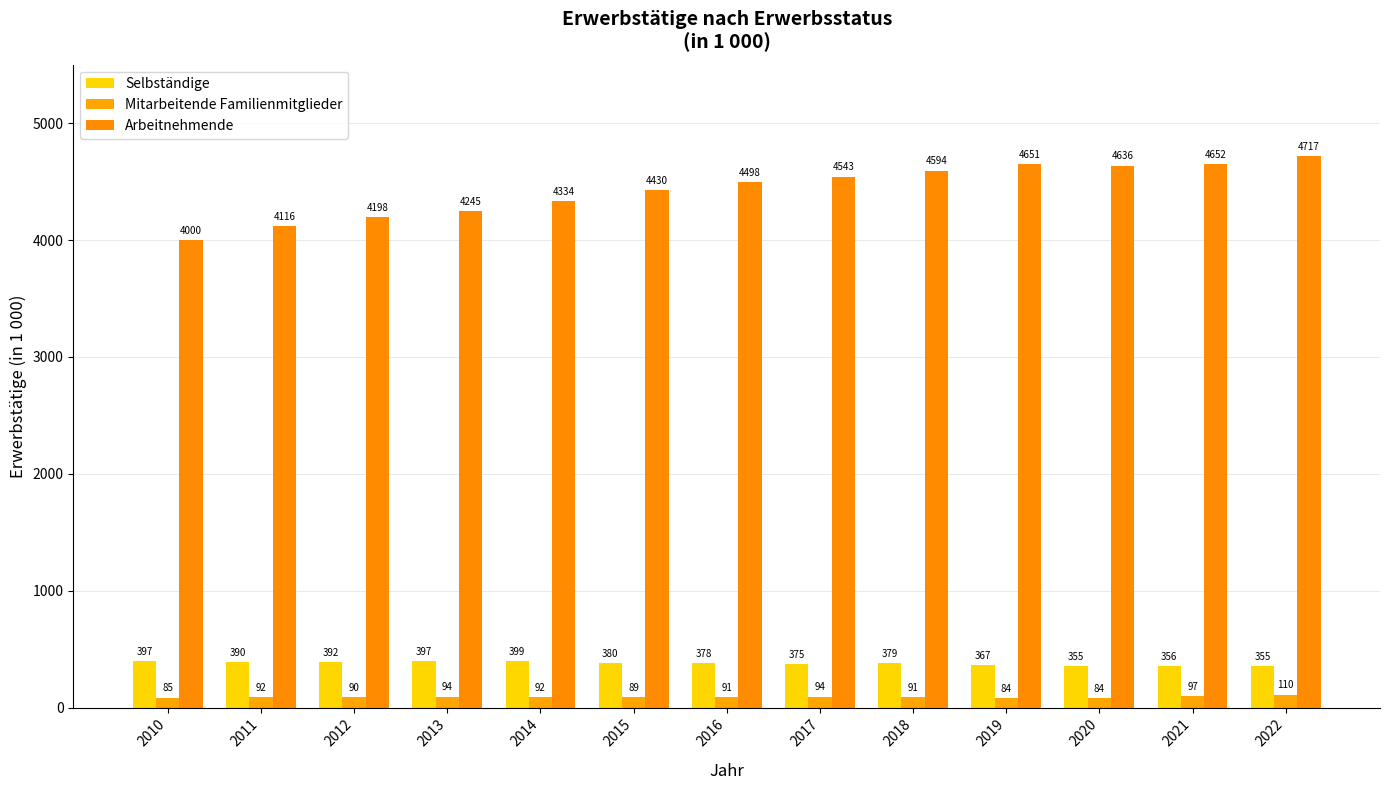

At which category does the chart reach its minimum across all series?

2019